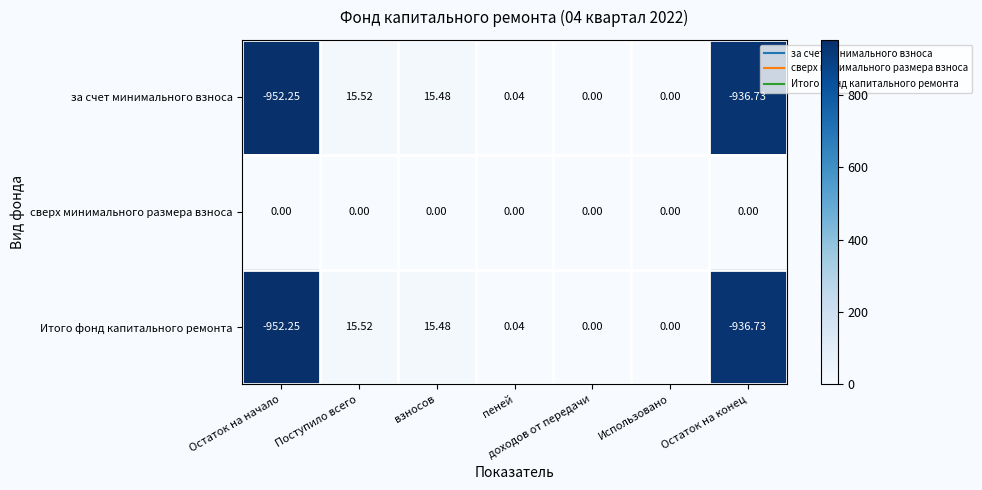

At which label does за счет минимального взноса first exceed 0?

Поступило всего